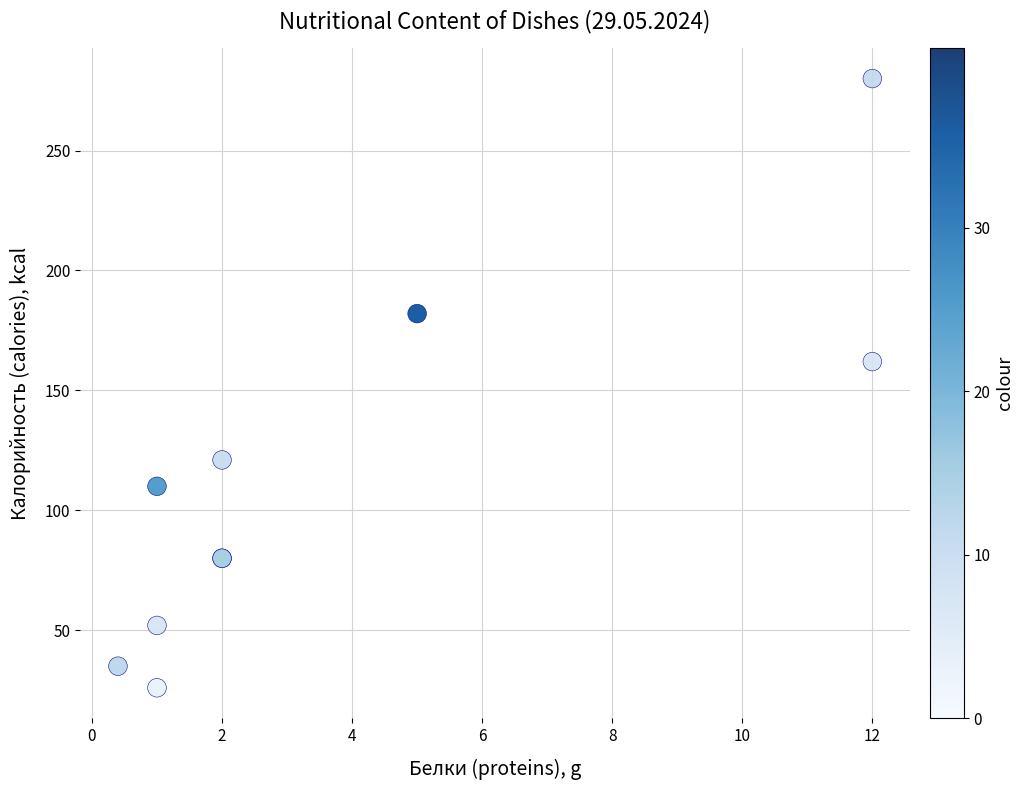

What Y value in the scatter plot is closest to 153?

162